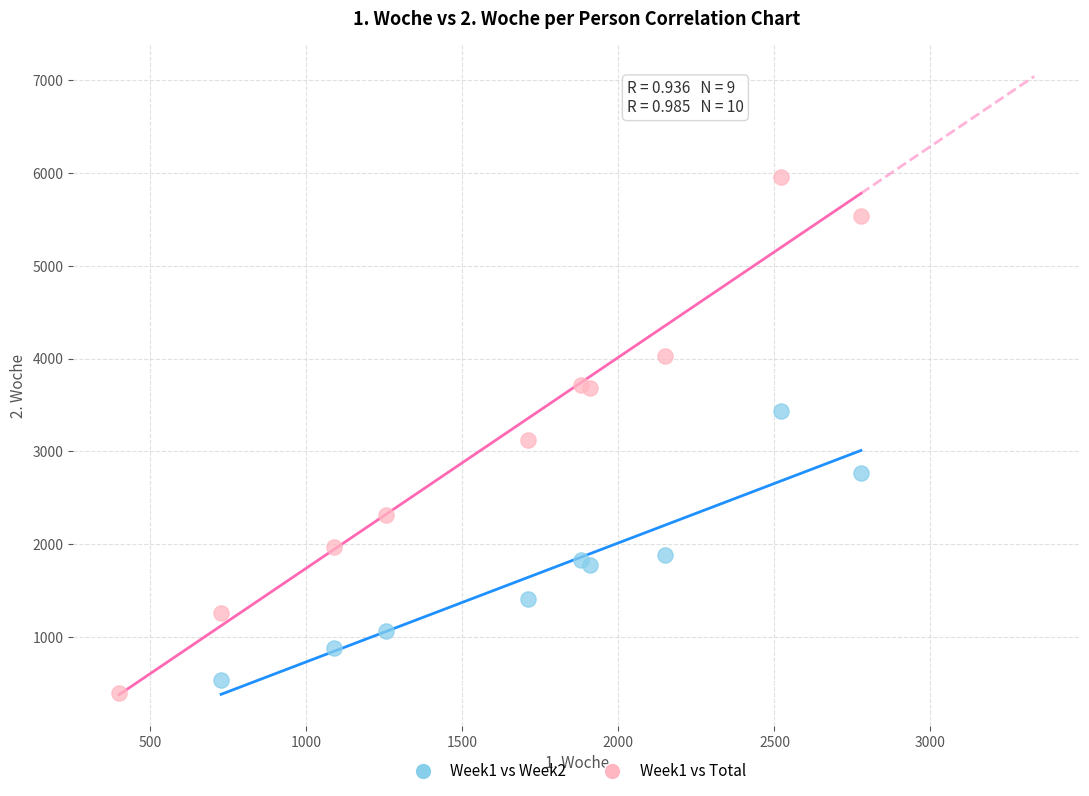

Which series contains the highest Y value?

Week1 vs Total